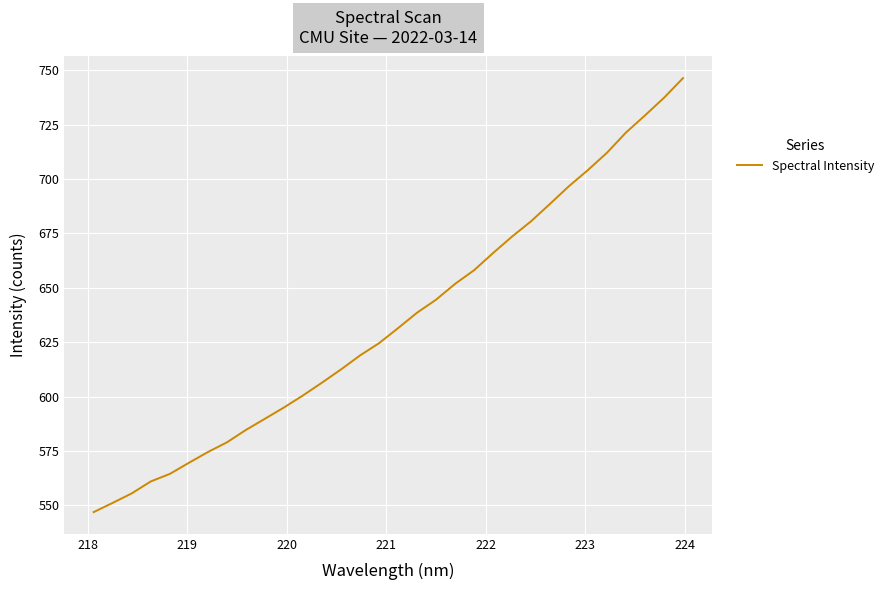

What is the greatest value displayed?

746.3